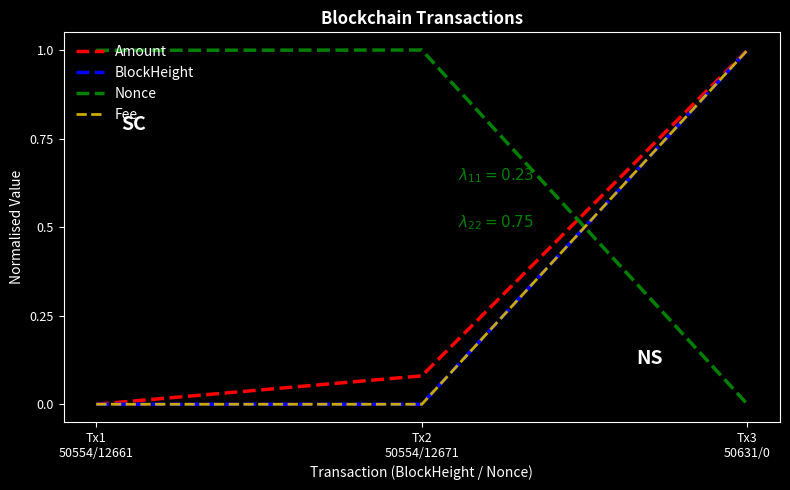

Which series has the widest spread of values?

Amount